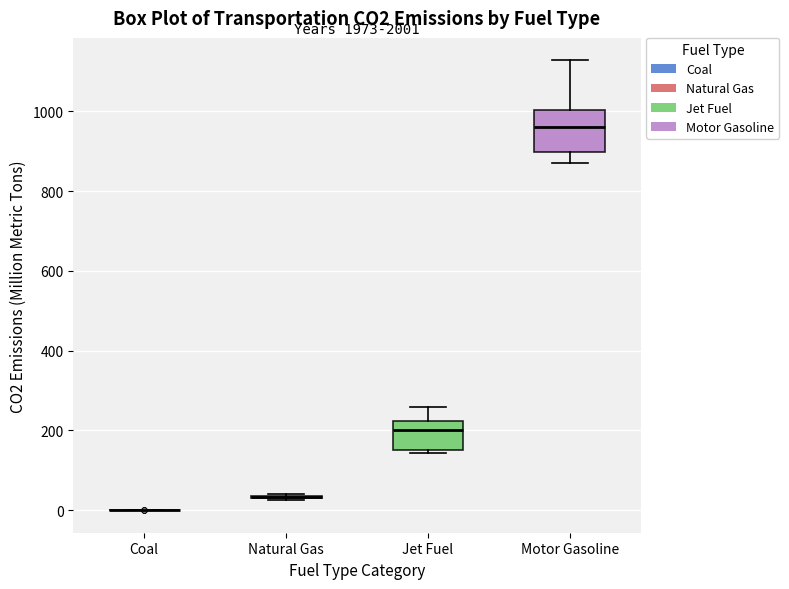

Reading left to right, transcribe this box plot: for each box, give where its median line is, the range the box spans, and where its two whiskers end, as read against the y-axis. The values are not printed on the chart, so give them approximately, as read against the axis.

Coal: box collapsed to a line at 0, whiskers 0 to 0
Natural Gas: box collapsed to a line at 40, whiskers 20 to 40
Jet Fuel: median 200, box 160 to 220, whiskers 140 to 260
Motor Gasoline: median 960, box 900 to 1000, whiskers 880 to 1120